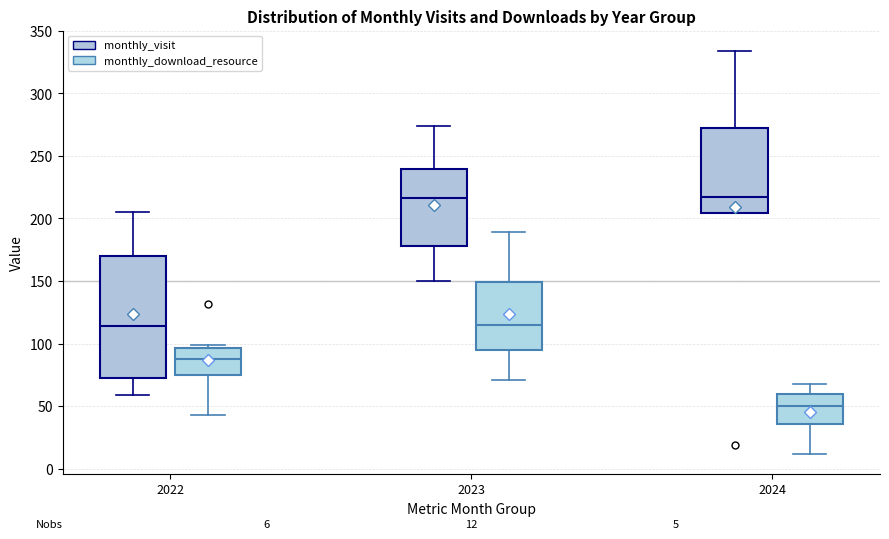

Which box is the tallest, from its lower edge to its upper edge?

2022 (monthly_visit)